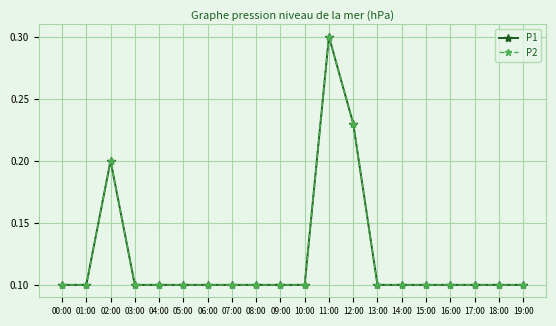

What position from the right is 15:00?

5